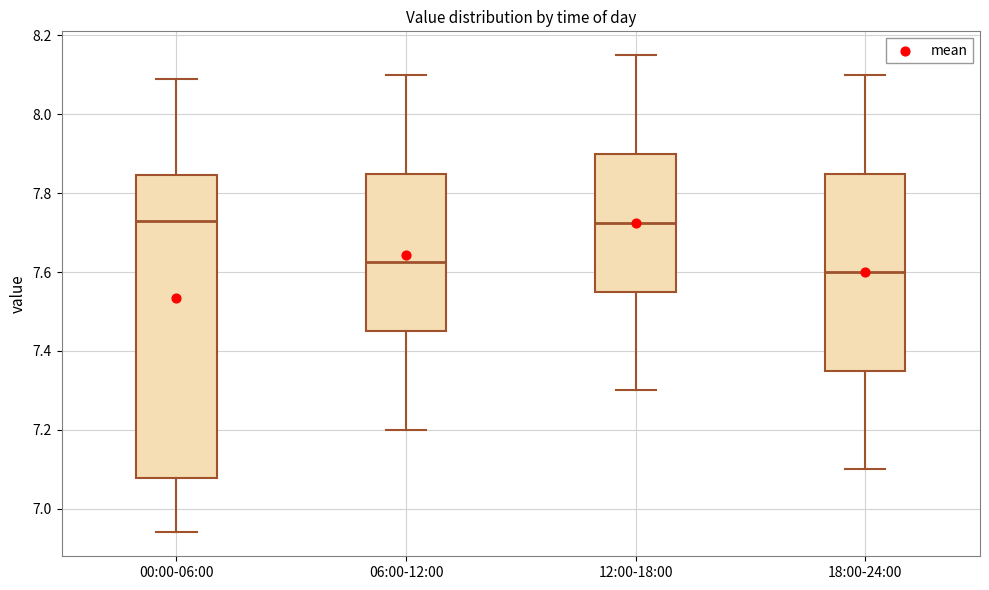

Where does the median line of the box for 12:00-18:00 sit on the y-axis? The values are not printed on the chart, so give them approximately, as read against the axis.

7.72